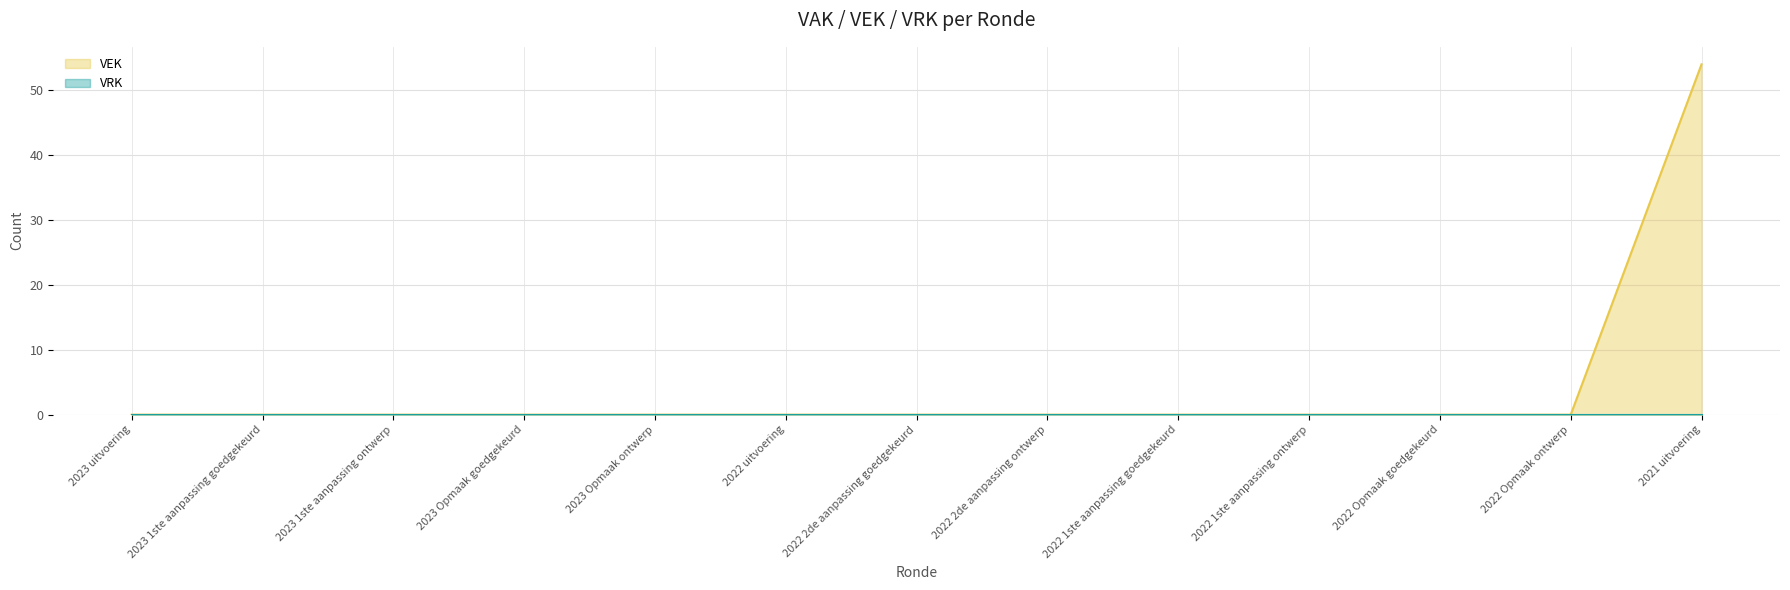

How many data points are above 0?

1